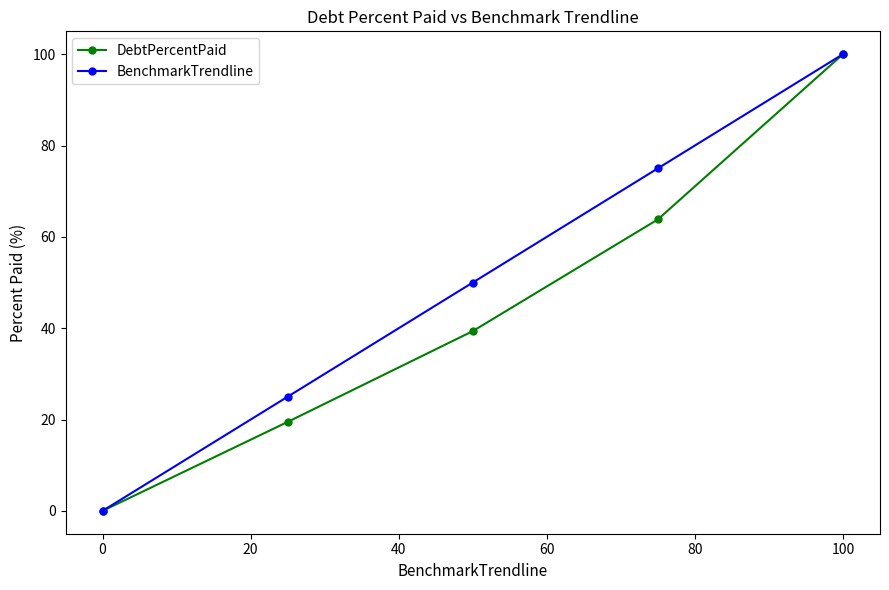

True or false: BenchmarkTrendline has more than 1 interior local peaks.

False